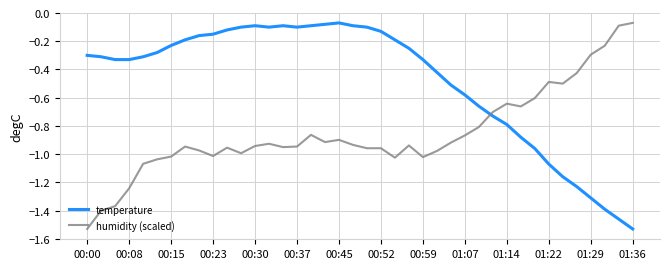

True or false: humidity (scaled) has more than 2 points higher than both neighbors.

True